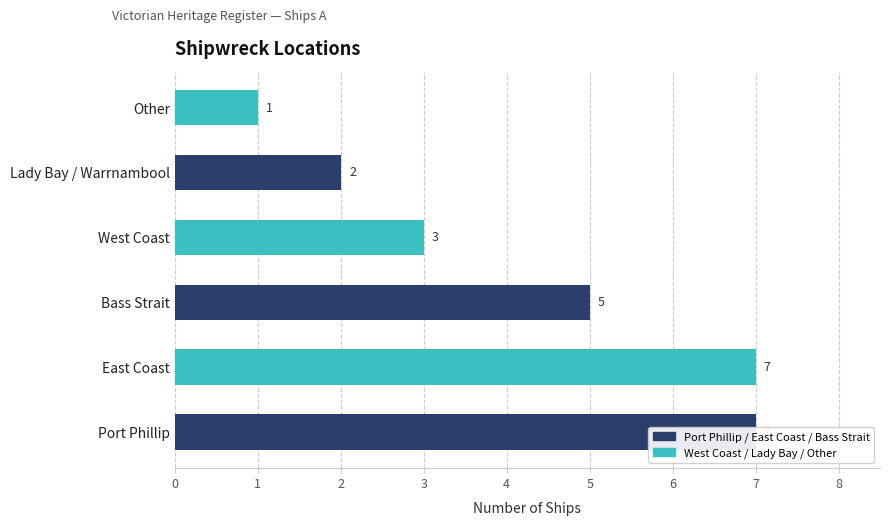

What is the minimum value shown in the chart?

1